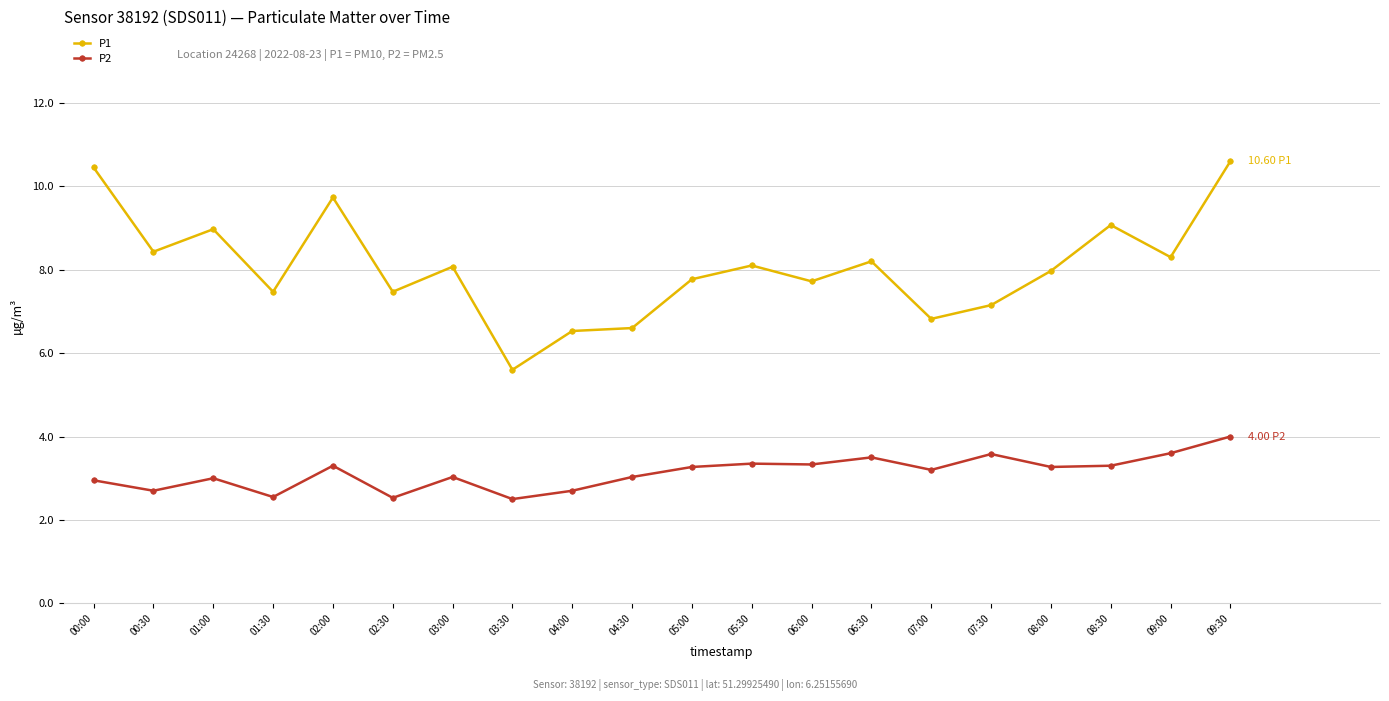

Is this an area chart (filled region under the line)?

No